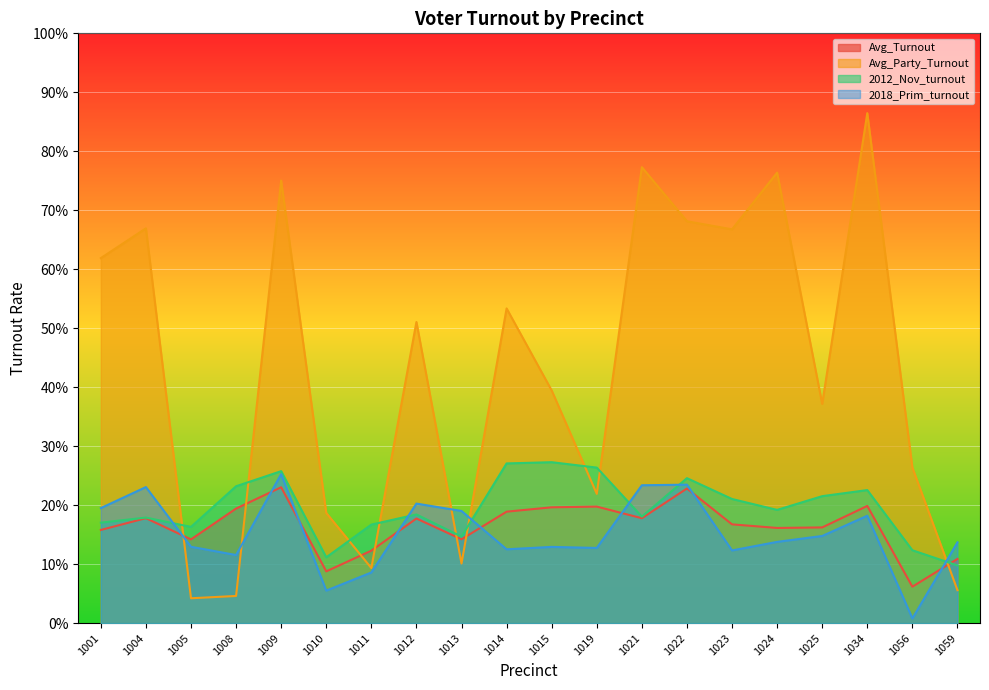

What is the greatest value displayed?

0.9